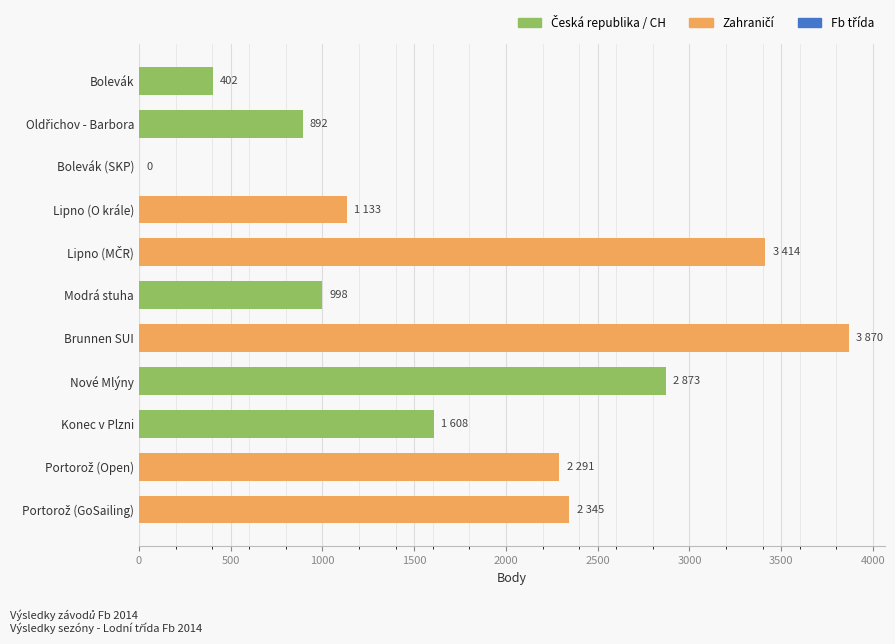

Between Bolevák (SKP) and Brunnen SUI, which is larger?

Brunnen SUI